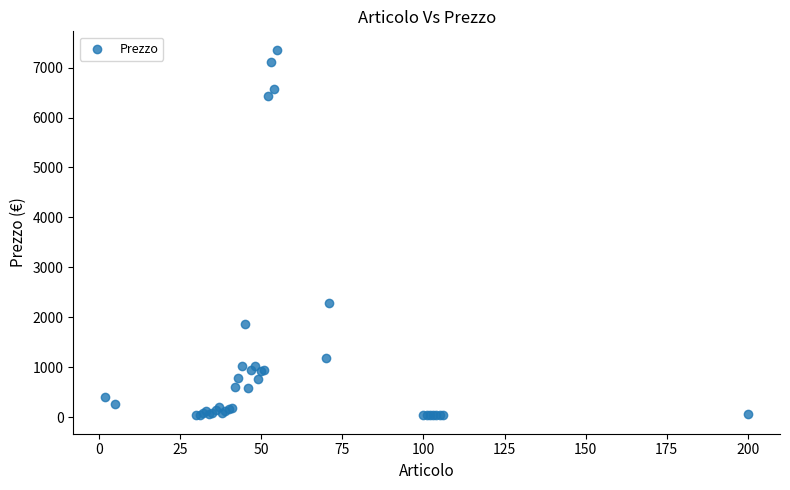

What Y value in the scatter plot is closest to 3696?

2290.4